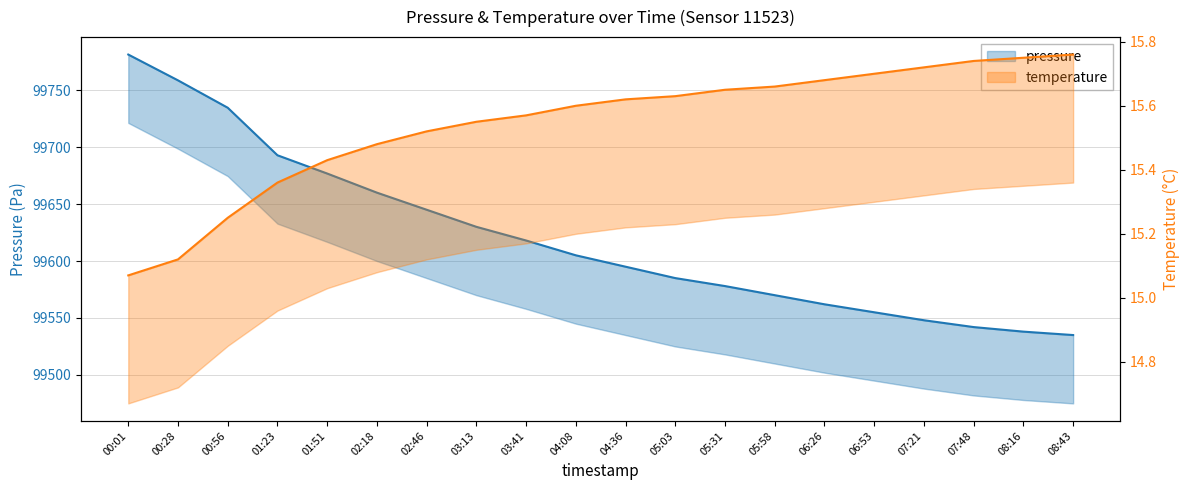

What is the label of the 6th point from the right?

06:26